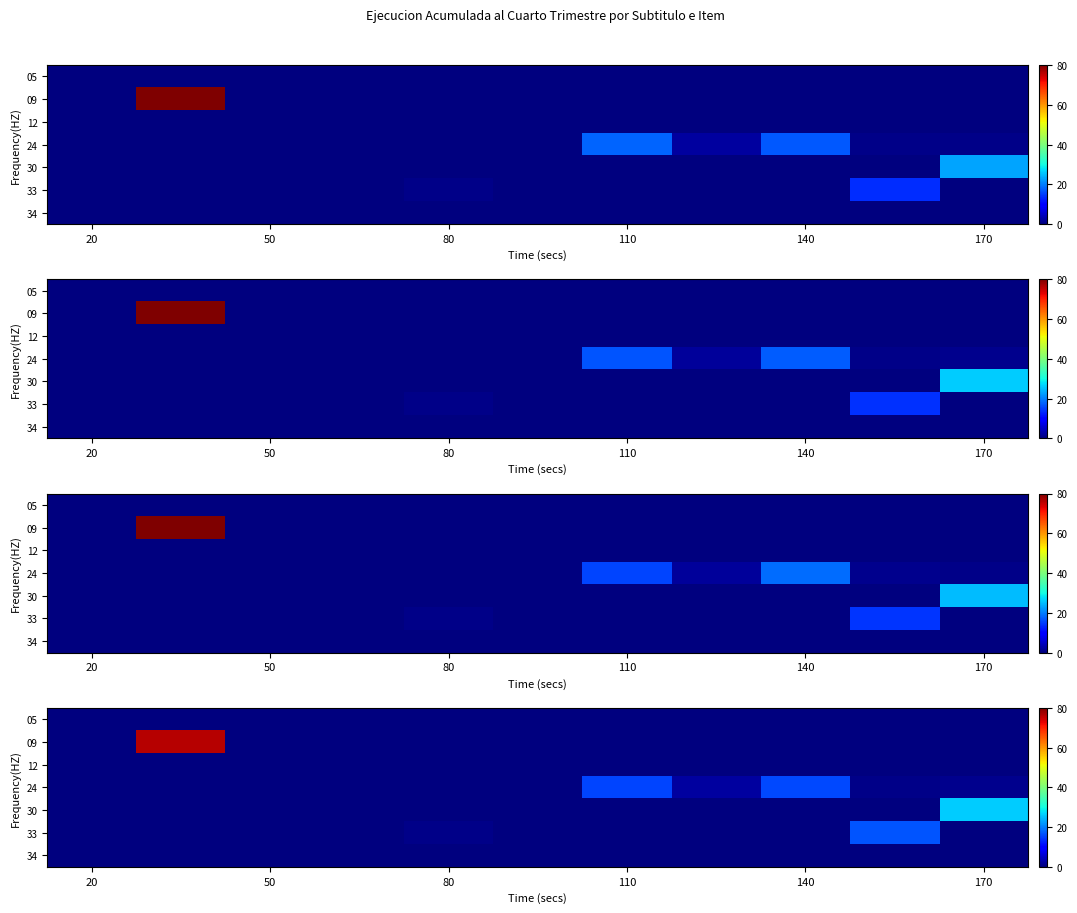

What is the total value across all series at 80?

0.1